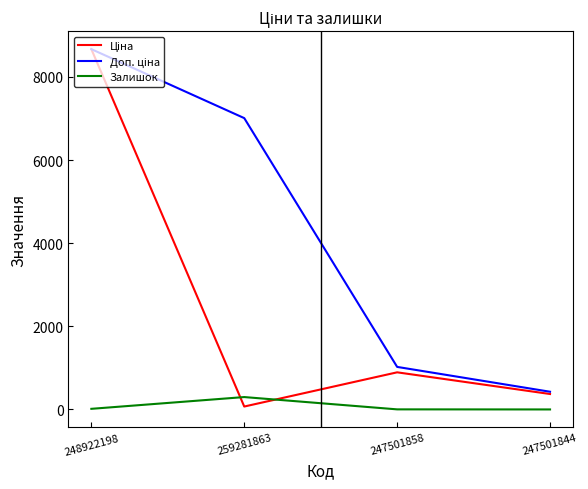

What is the approximate value of Залишок at 259281863?

298.0